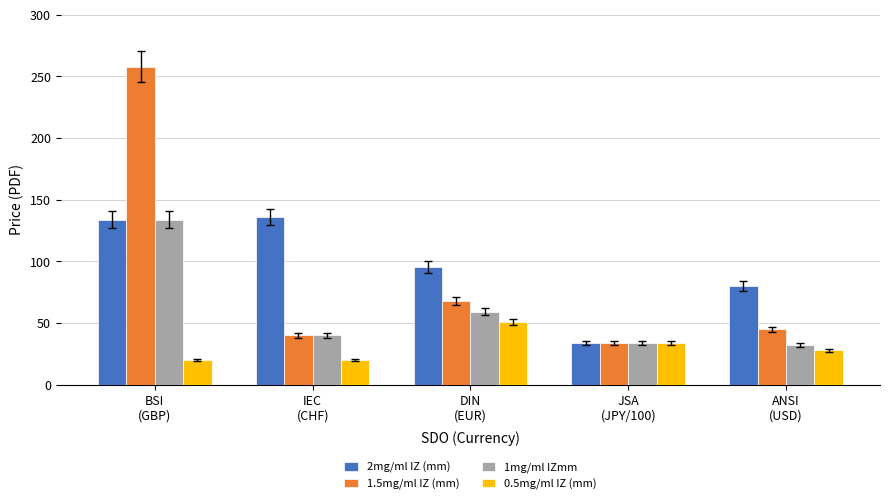

Does the chart contain any negative values?

No